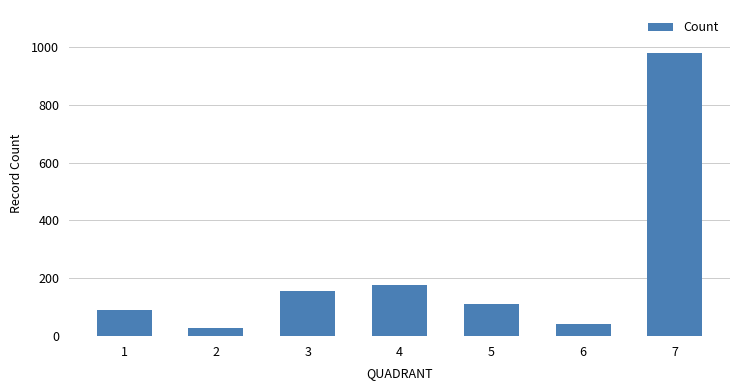

The value at 2 is 27. True or false?

True